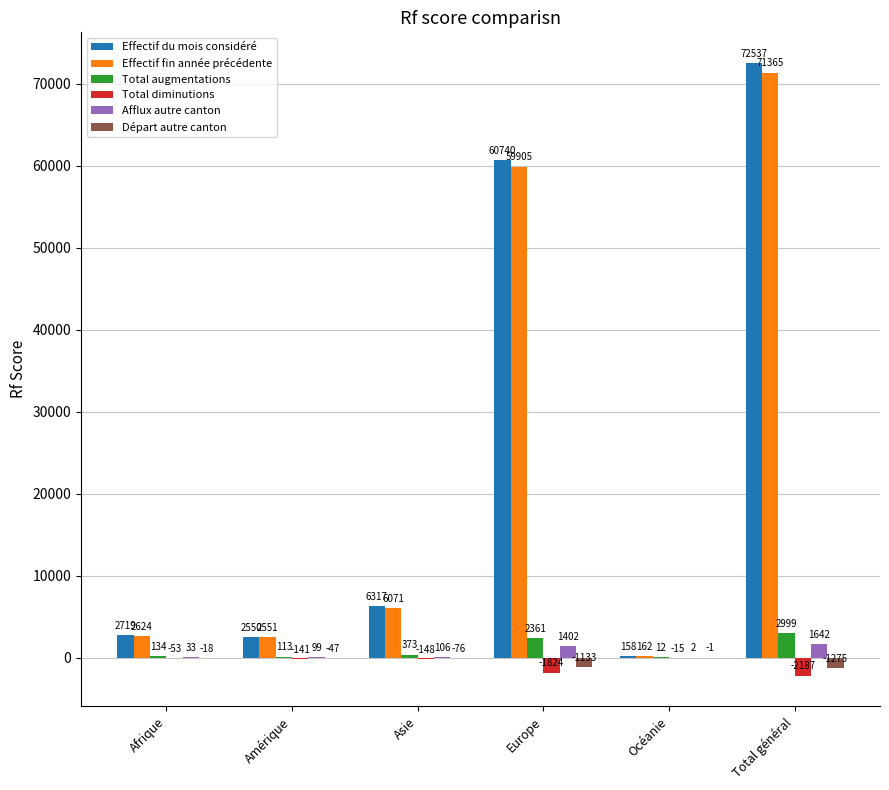

Is the value of Effectif du mois considéré at Amérique greater than the value of Départ autre canton at Asie?

Yes